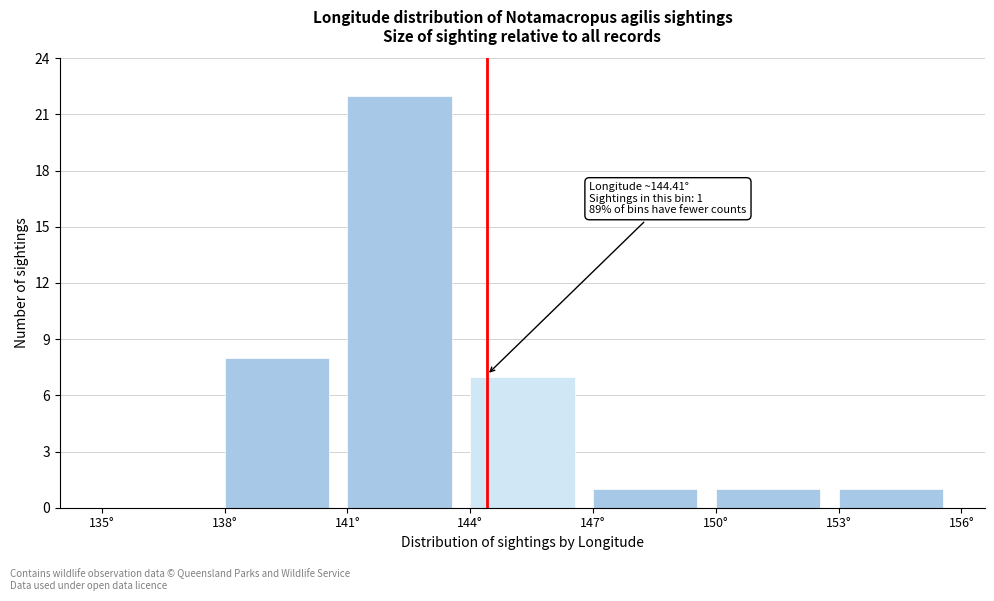

Which range on the x-axis has the tallest bar?

141 to 144